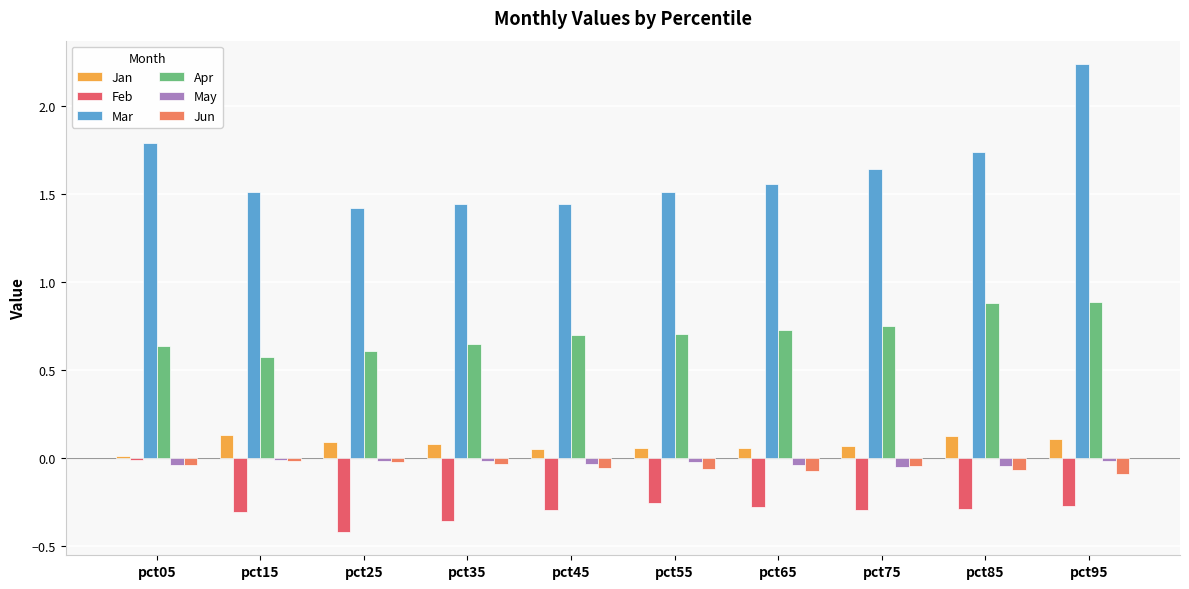

Rank the categories by Apr value from highest to lowest.

pct95, pct85, pct75, pct65, pct55, pct45, pct35, pct05, pct25, pct15